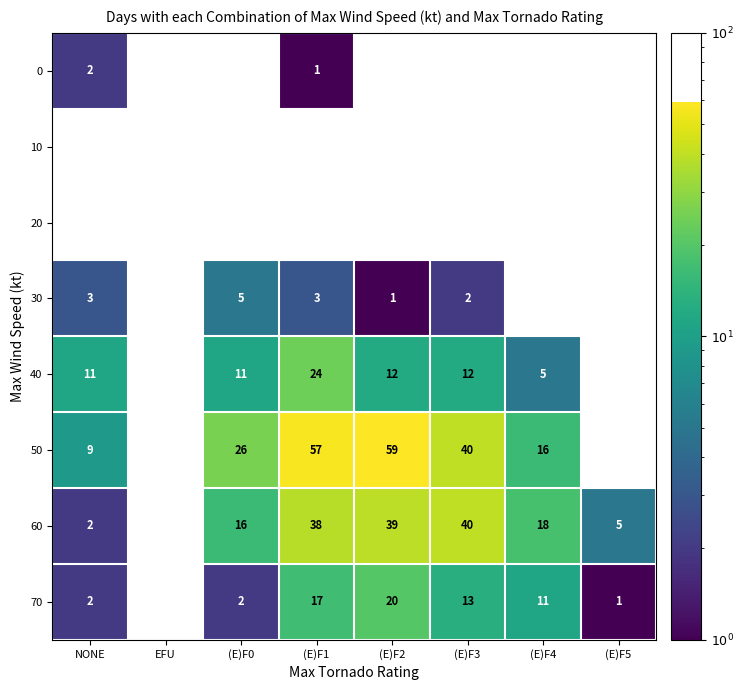

What is the difference between the 40 values at (E)F3 and (E)F4?

7